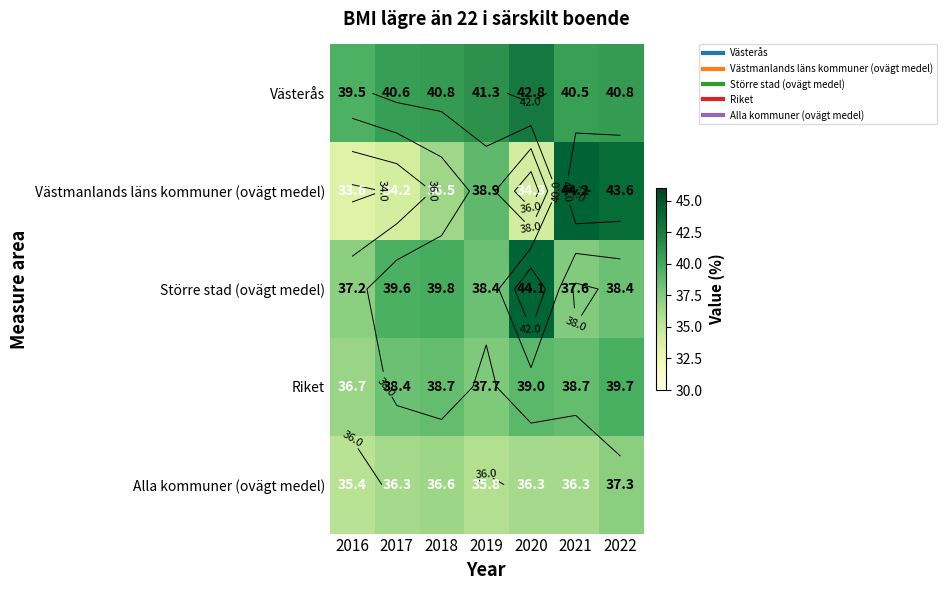

At which label does Västmanlands läns kommuner (ovägt medel) first exceed 36?

2018